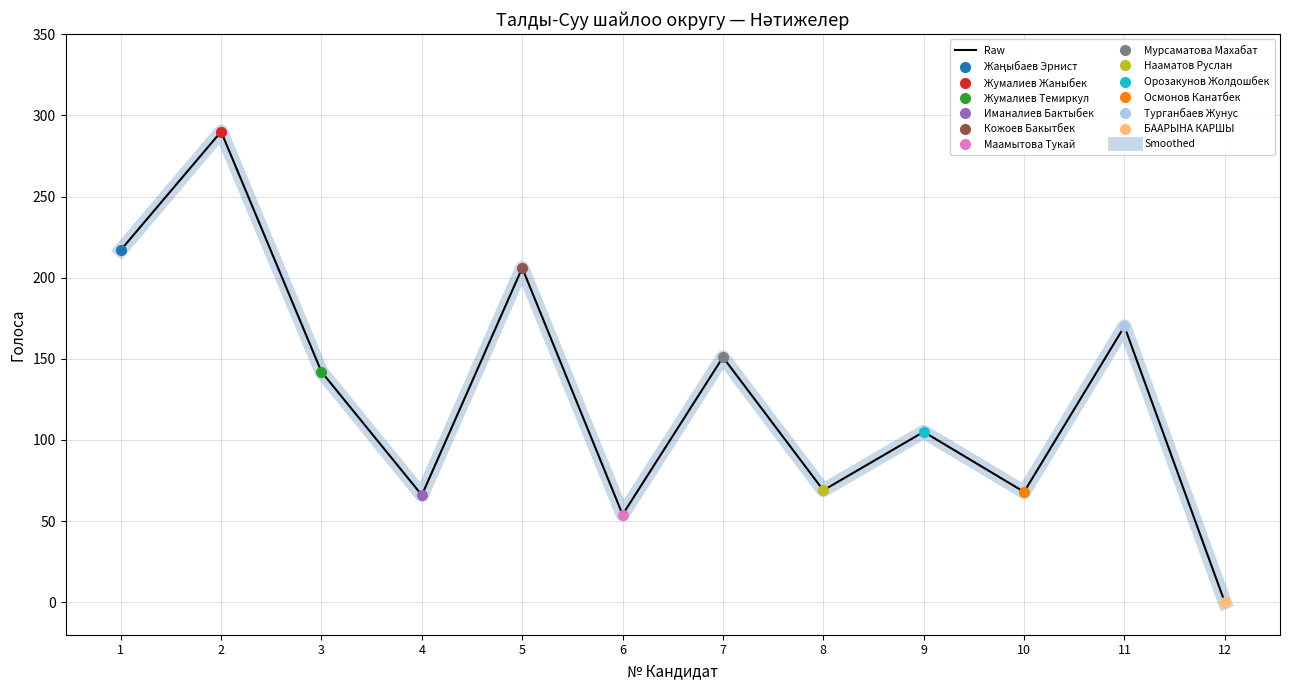

True or false: Smoothed has more than 0 points higher than both neighbors.

True